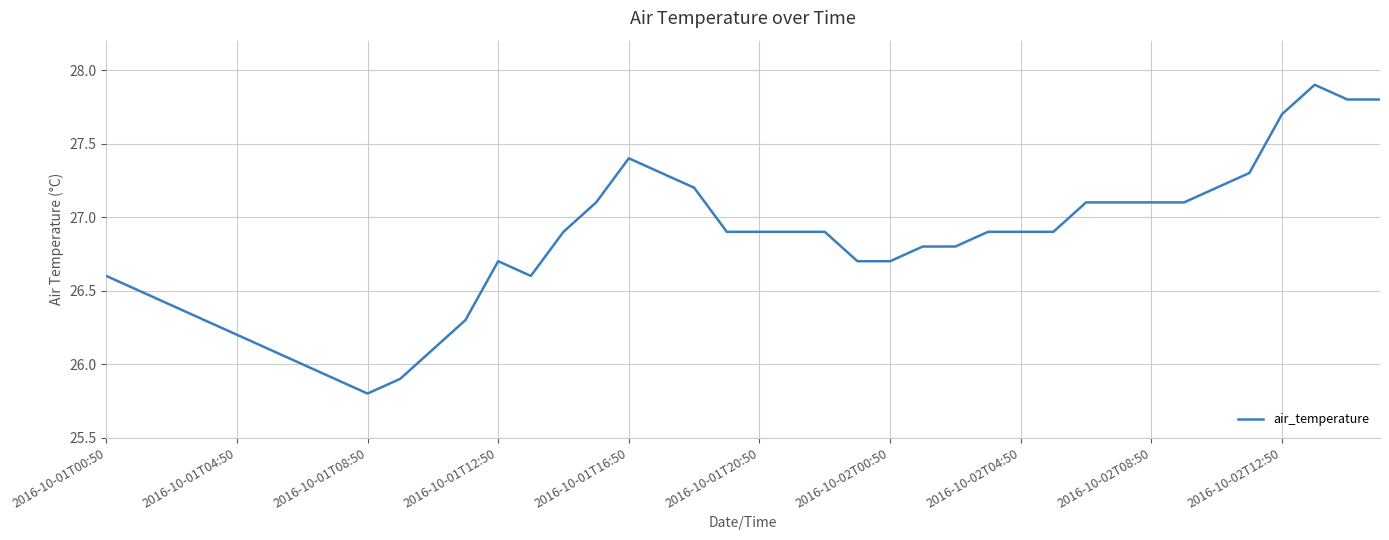

Reading left to right, what are all the values shown in this chart?

26.6	26.5	26.4	26.3	26.2	26.1	26.0	25.9	25.8	25.9	26.1	26.3	26.7	26.6	26.9	27.1	27.4	27.3	27.2	26.9	26.9	26.9	26.9	26.7	26.7	26.8	26.8	26.9	26.9	26.9	27.1	27.1	27.1	27.1	27.2	27.3	27.7	27.9	27.8	27.8